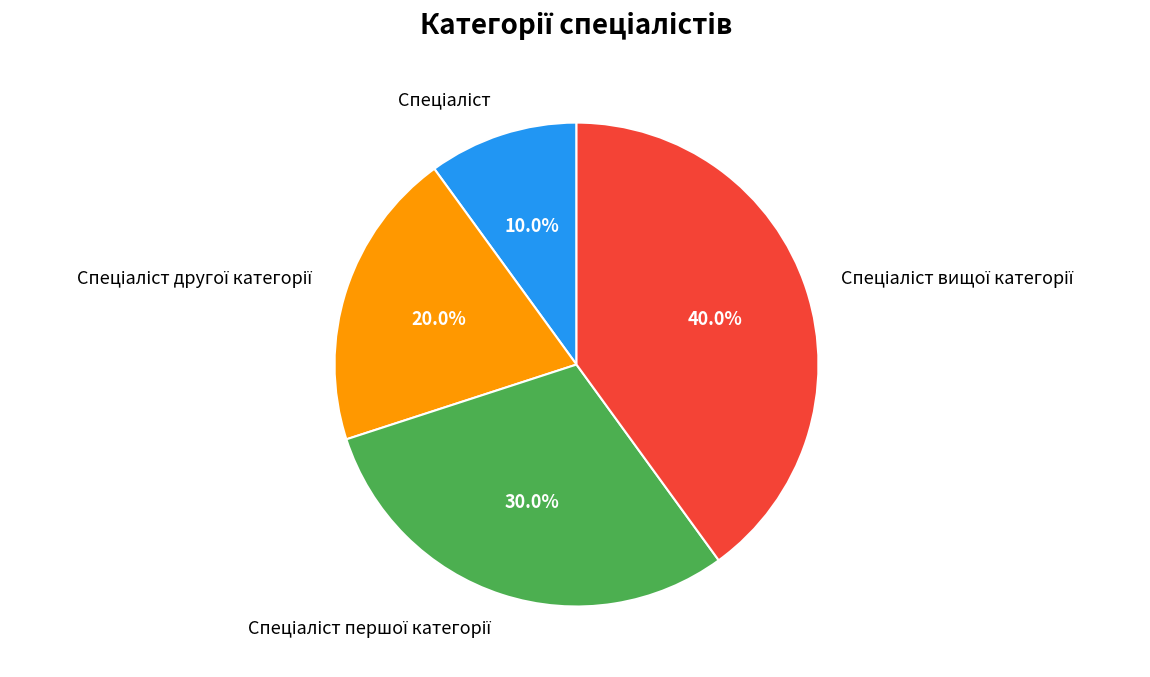

Is there a majority slice in this chart?

No